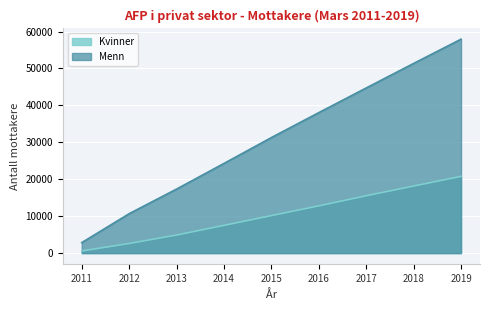

What is the average value of the Menn series?

30948